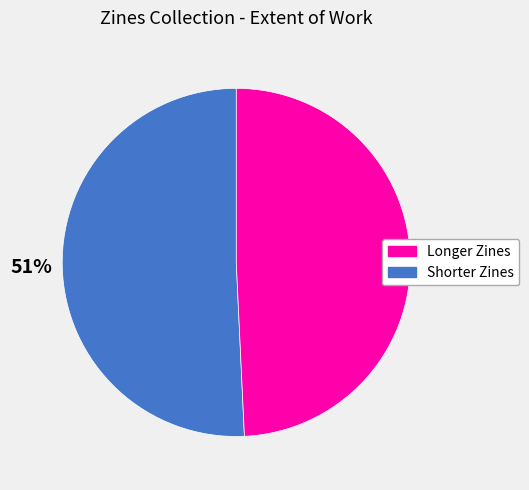

Does any single category account for the majority?

Yes